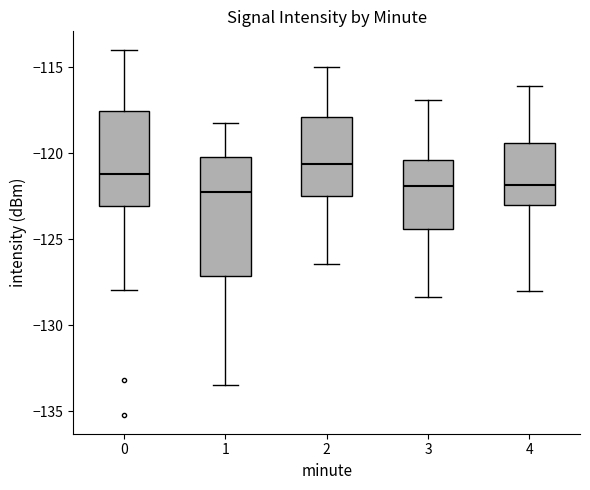

Reading left to right, transcribe this box plot: for each box, give where its median line is, the range the box spans, and where its two whiskers end, as read against the y-axis. The values are not printed on the chart, so give them approximately, as read against the axis.

0: median -121.0, box -123.0 to -117.5, whiskers -128.0 to -114.0
1: median -122.0, box -127.0 to -120.0, whiskers -133.5 to -118.0
2: median -120.5, box -122.5 to -118.0, whiskers -126.5 to -115.0
3: median -122.0, box -124.5 to -120.5, whiskers -128.5 to -117.0
4: median -122.0, box -123.0 to -119.5, whiskers -128.0 to -116.0